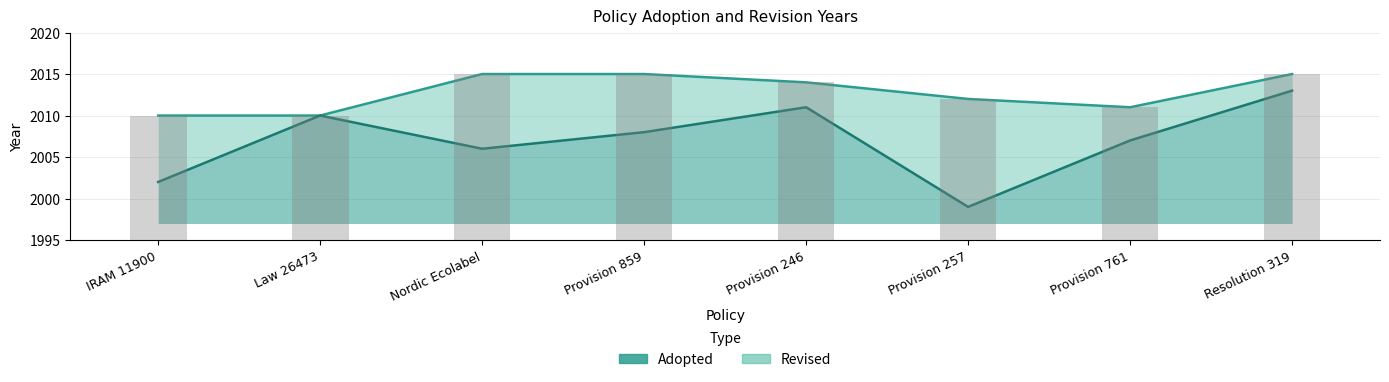

What is the total value across all series at Law 26473?

4020